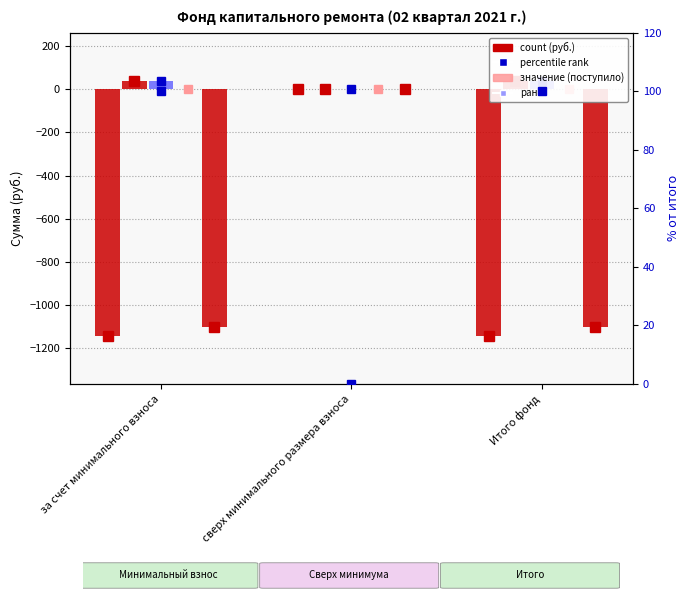

How many positive values does the Взносы series have?

2